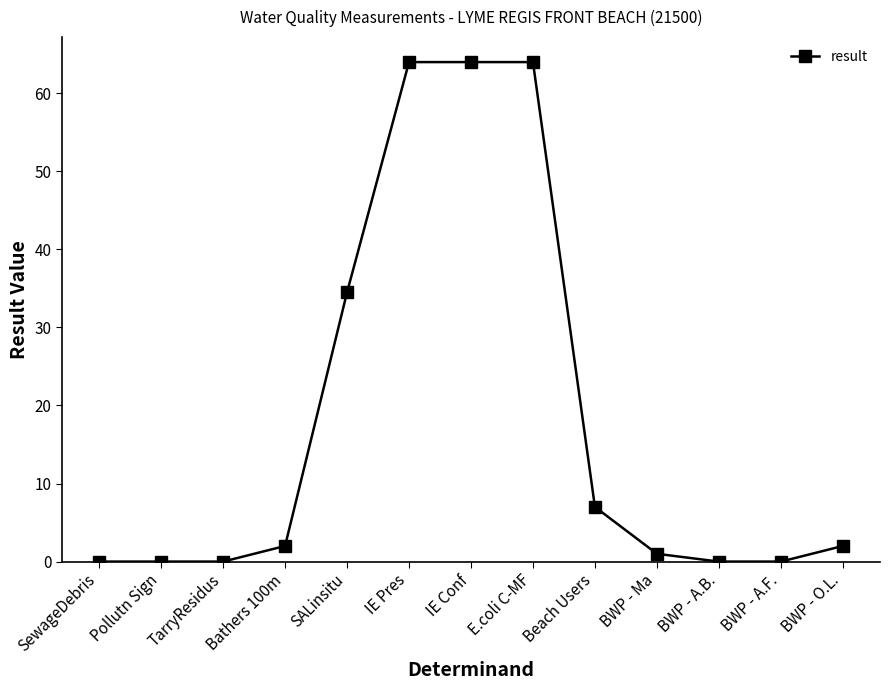

What is the ratio of the value at SALinsitu to the value at E.coli C-MF?

0.5